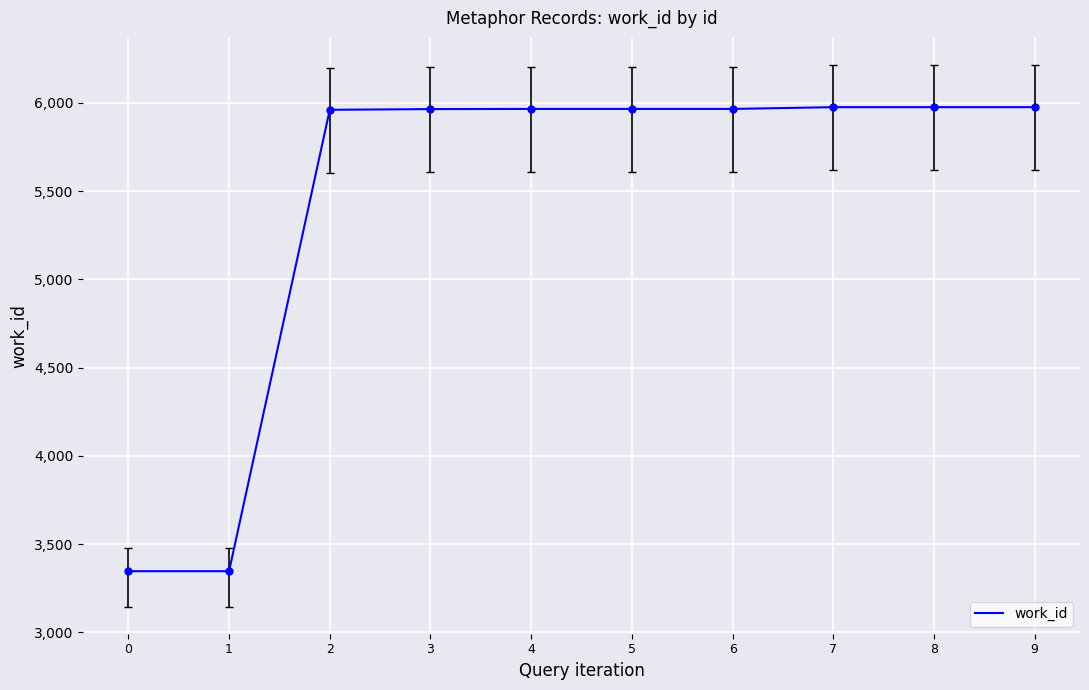

What is the change in value from 1 to 4?

+2619